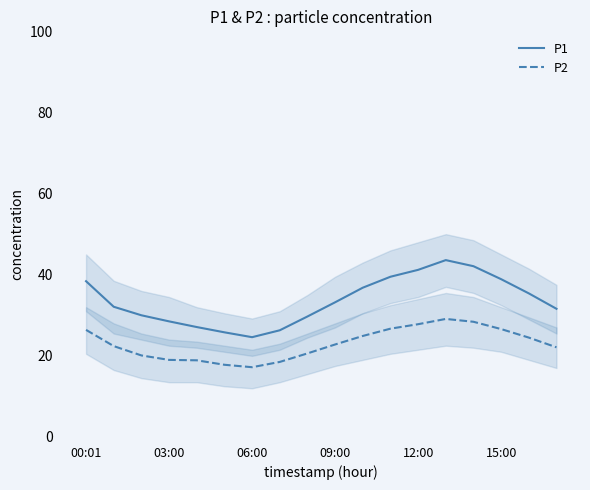

How many values in the P1 series are below 33?

9